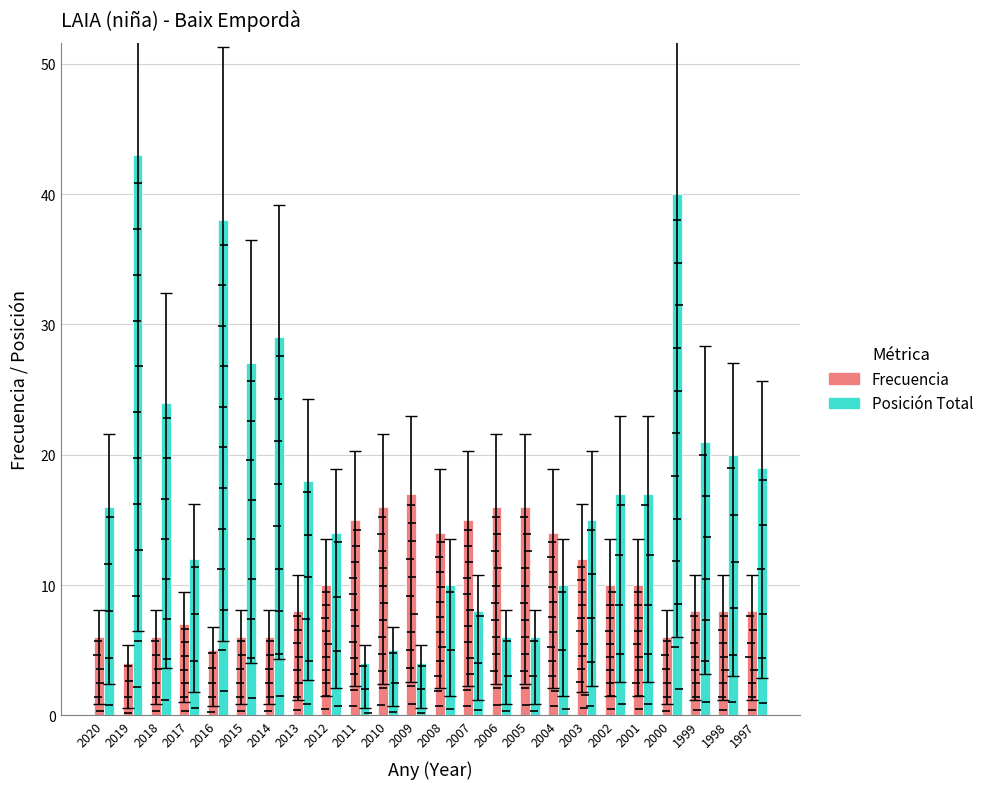

What is the approximate value of Posición Total at 1998?

20